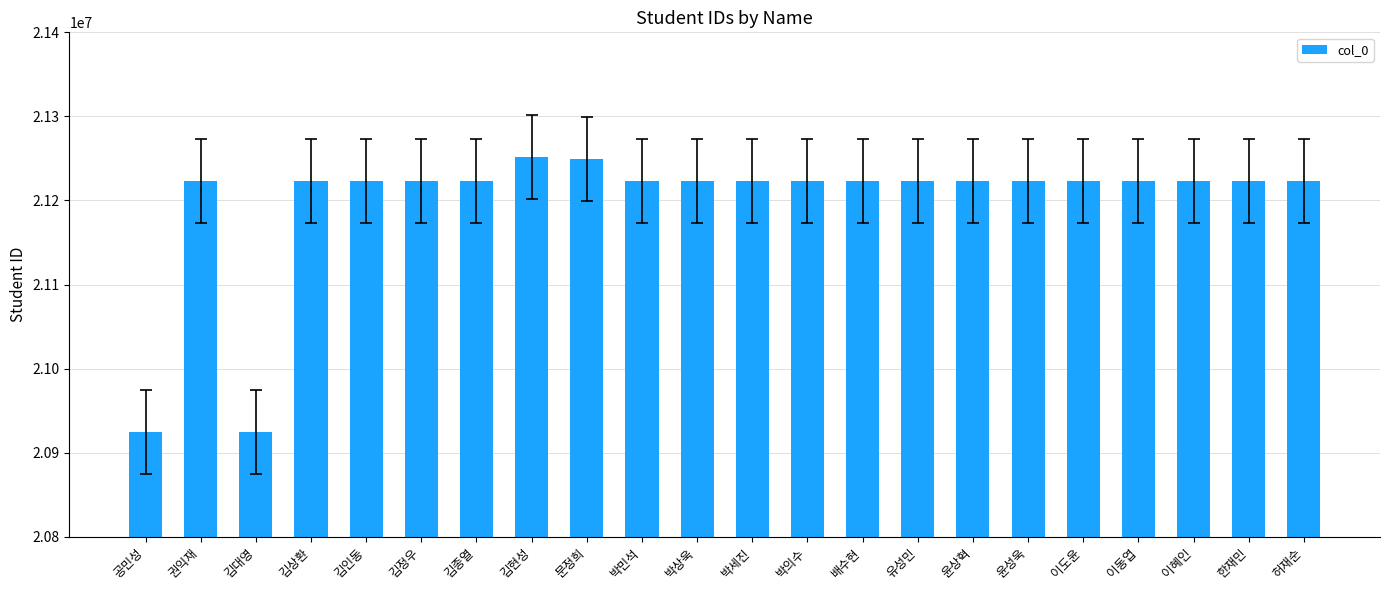

Read the value at 허재순.

21223700